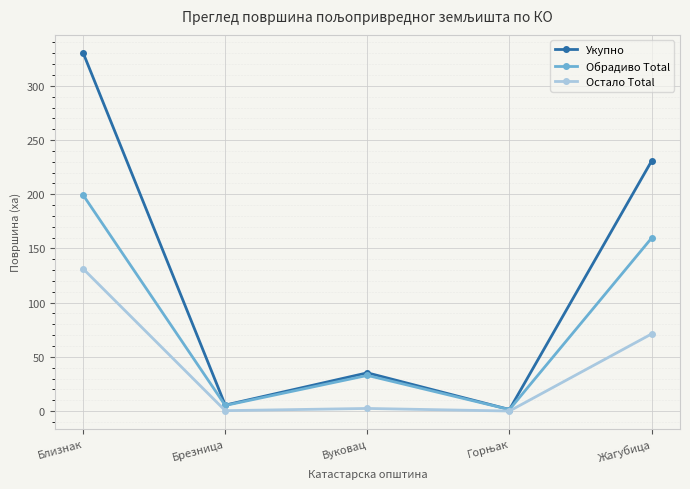

True or false: Обрадиво Total has more than 2 interior local peaks.

False